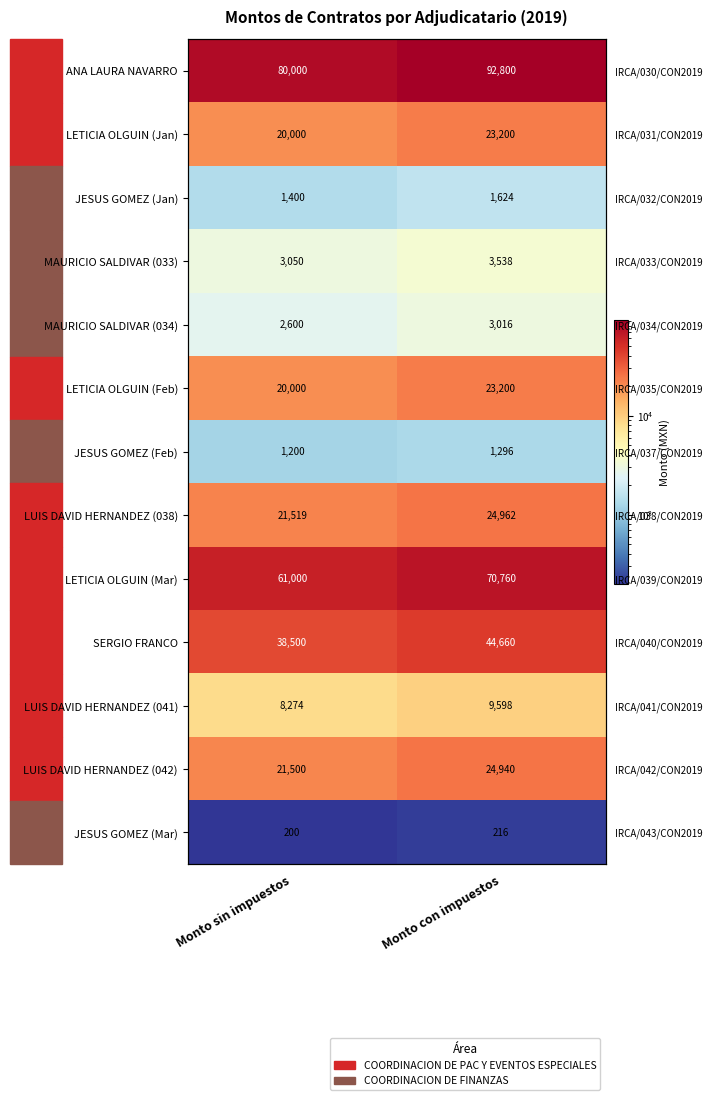

What is the highest value of the LUIS DAVID HERNANDEZ (042) series?

24940